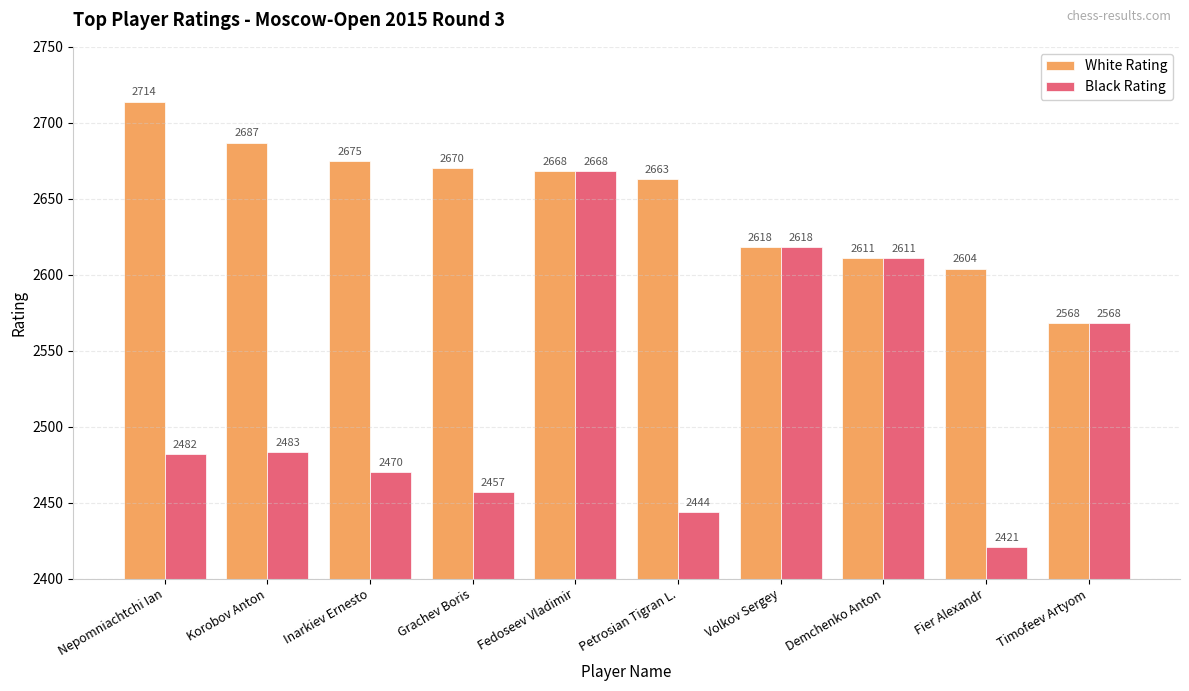

Count the number of categories in the chart.

10